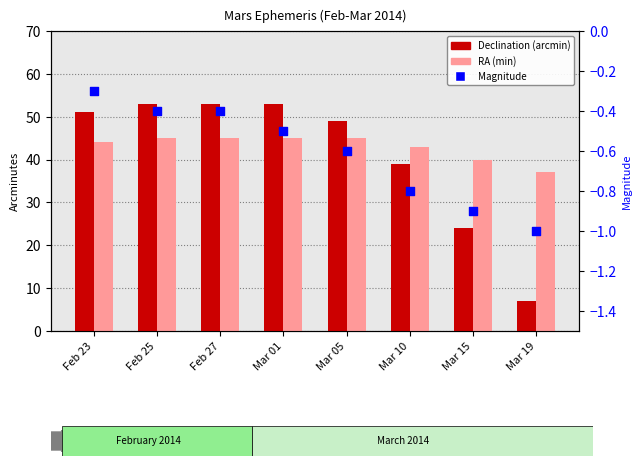

At which category is the sum across all series the highest?

Feb 25